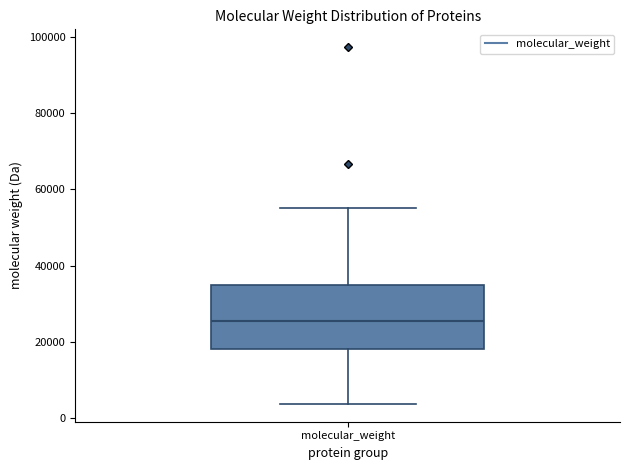

Transcribe this box plot: give where the median line is, the range the box spans, and where the two whiskers end, as read against the y-axis. The values are not printed on the chart, so give them approximately, as read against the axis.

median 26000, box 18000 to 34000, whiskers 4000 to 56000